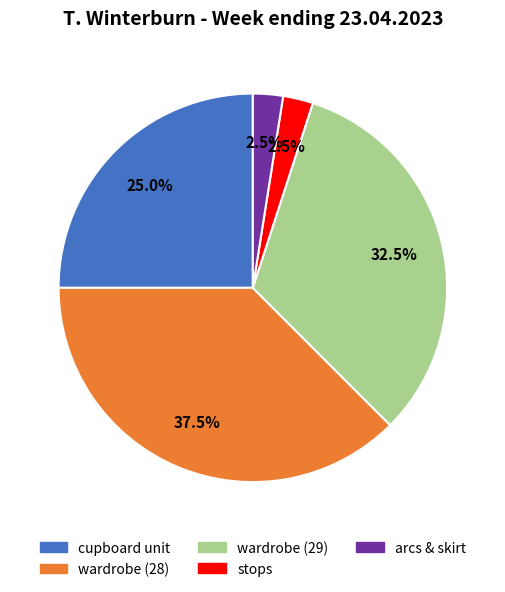

Count the number of slices in the pie.

5